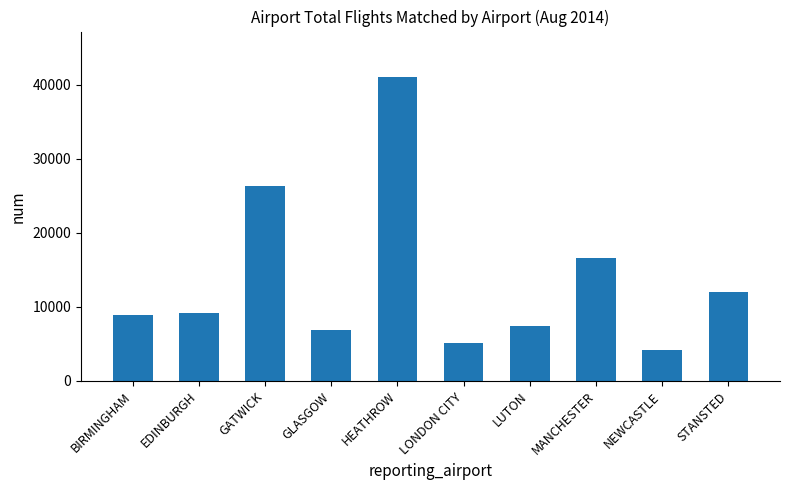

The chart shows a value of 13379 at EDINBURGH. True or false?

False